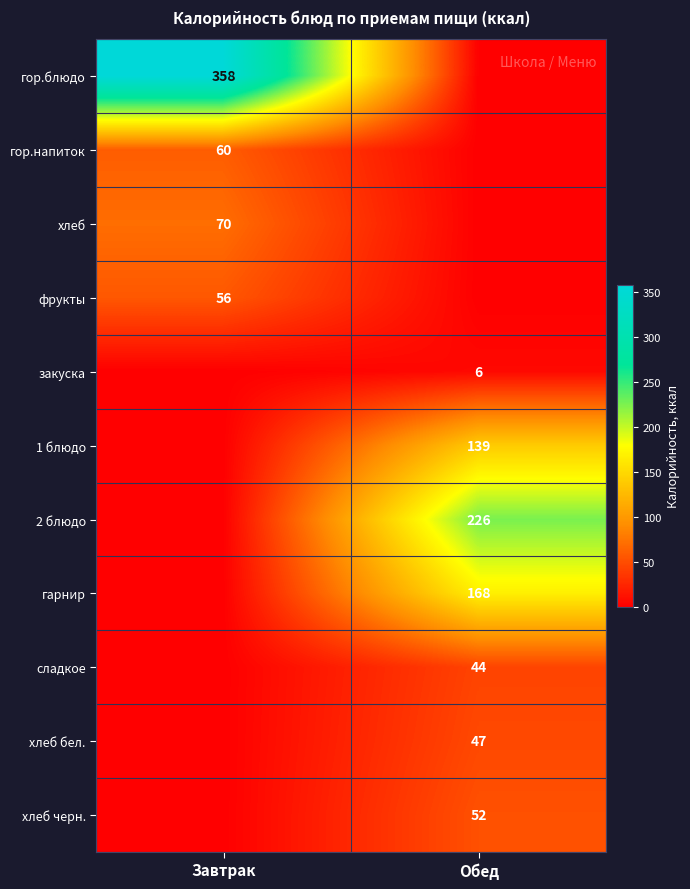

What is the sum of the 1 блюдо values at Обед and Завтрак?

139.0